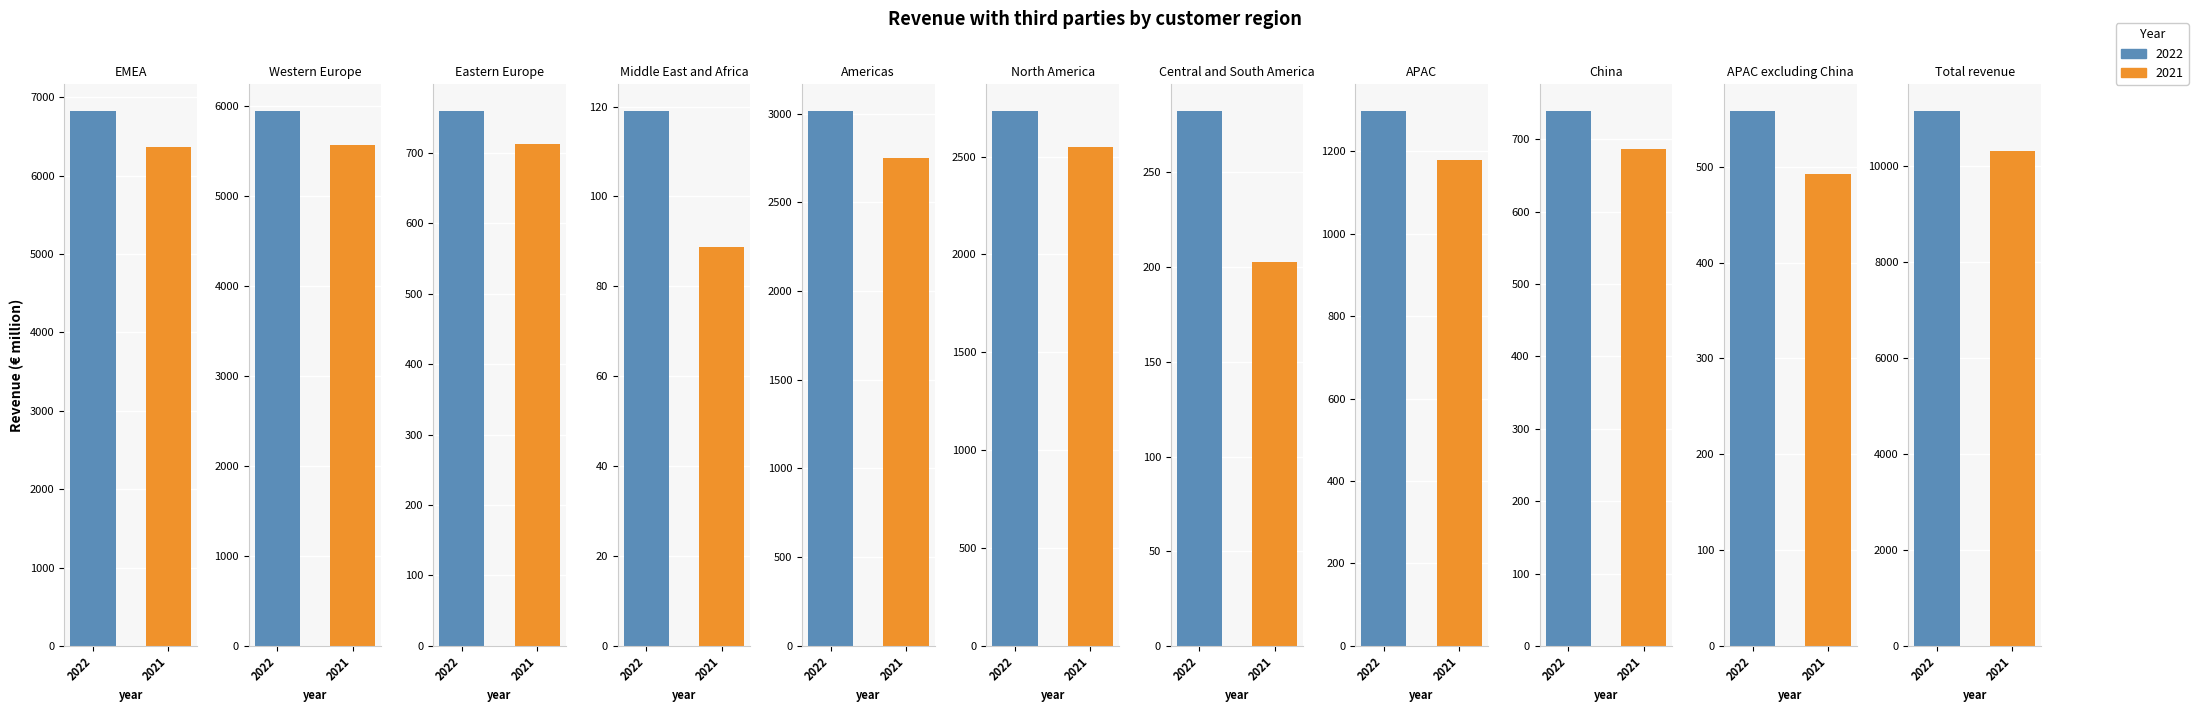

What is the sum of all 2021 values?

30883.1